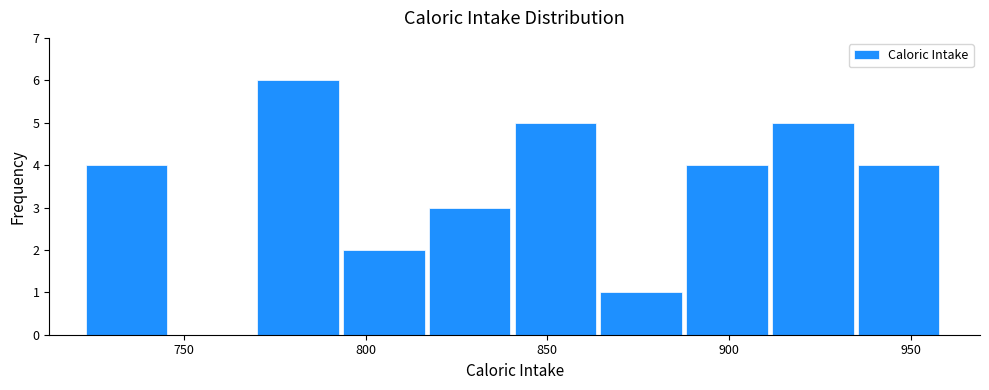

Reading left to right, transcribe this chart: for each bar, give the range it covers on the x-axis and its height. Neither the bar edges nor the heights are printed on the chart, so give them approximately, as read against the axes.

725 to 745: 4
745 to 770: 0
770 to 795: 6
795 to 815: 2
815 to 840: 3
840 to 865: 5
865 to 890: 1
890 to 910: 4
910 to 935: 5
935 to 960: 4